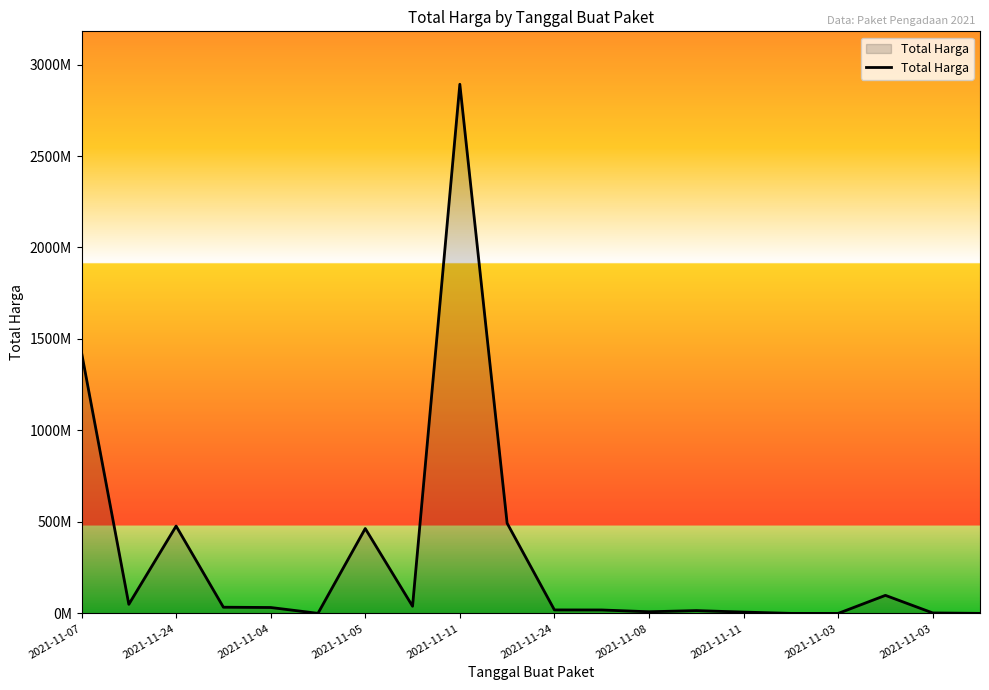

True or false: there are more than 1 points higher than both neighbors.

True